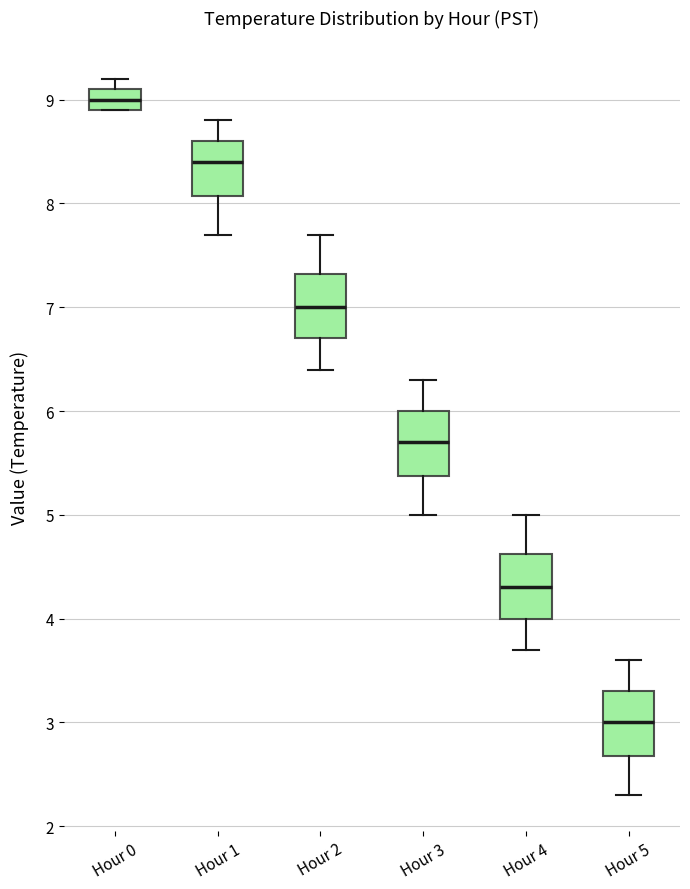

Where does the median line of the box for Hour 4 sit on the y-axis? The values are not printed on the chart, so give them approximately, as read against the axis.

4.3